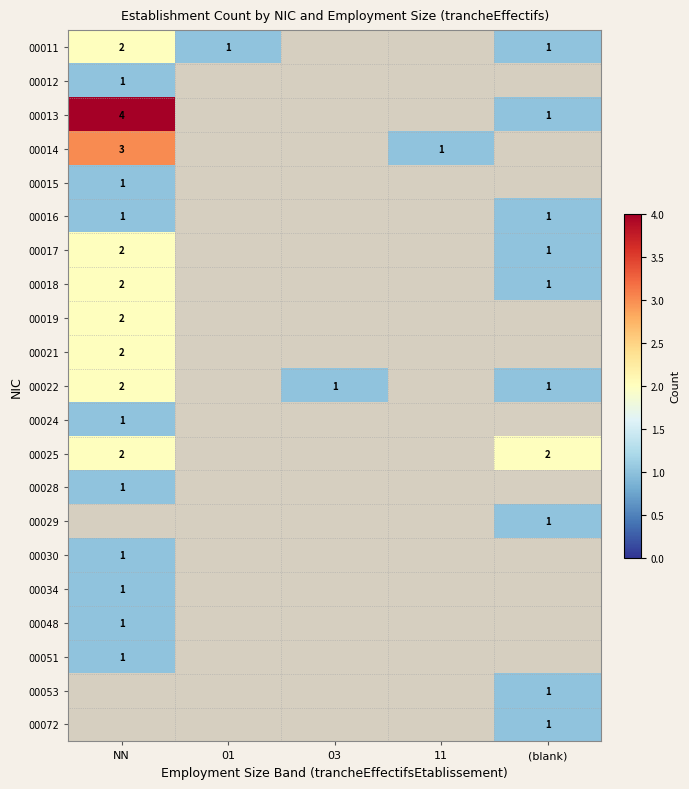

The 00016 series shows 1 at (blank). True or false?

True